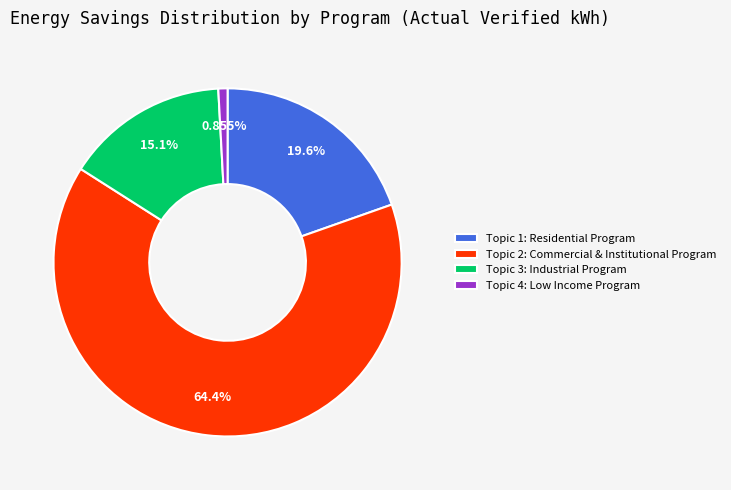

Rank the categories by value from highest to lowest.

Topic 2: Commercial & Institutional Program, Topic 1: Residential Program, Topic 3: Industrial Program, Topic 4: Low Income Program